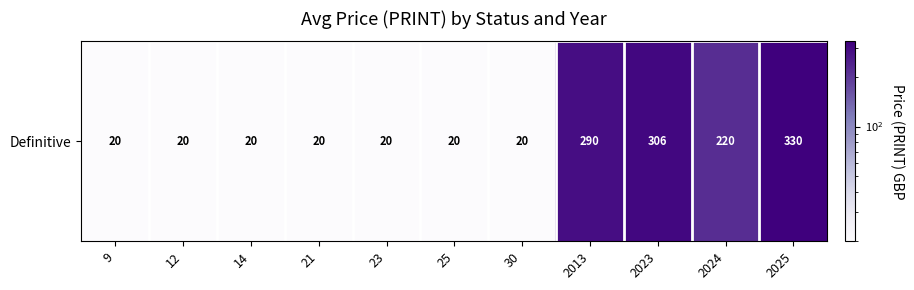

Reading right to left, extract all data points from this chart.

330	220	306	290	20	20	20	20	20	20	20